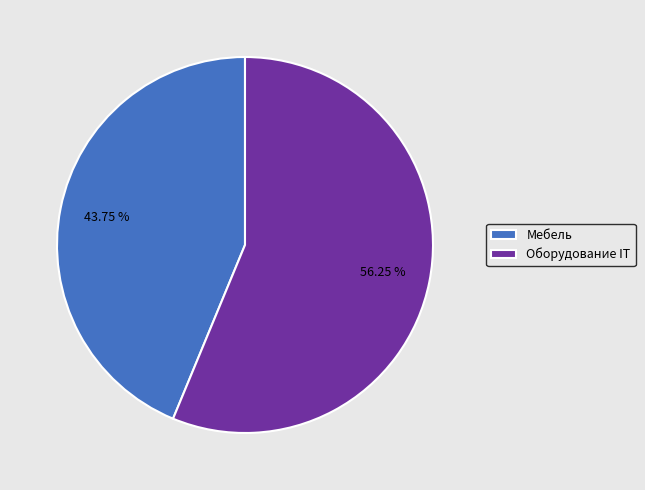

Which slice is the smallest?

Мебель